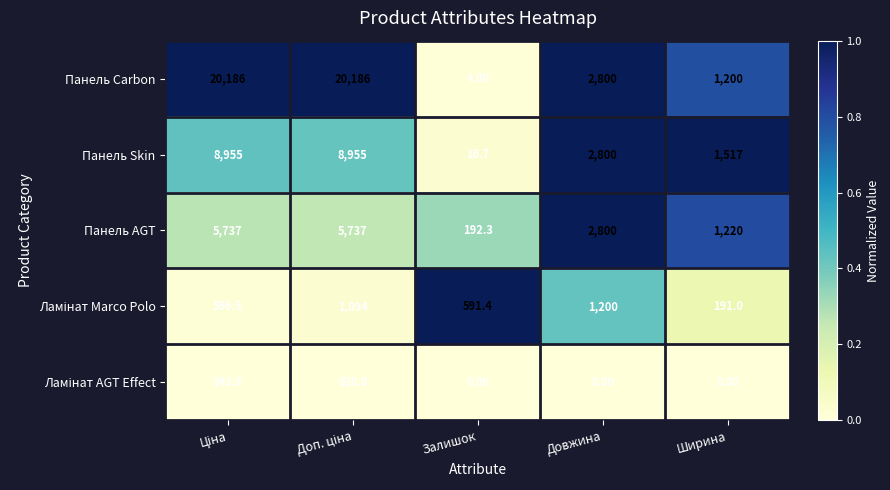

Where is Панель Carbon nearest to the value 10095?

Довжина